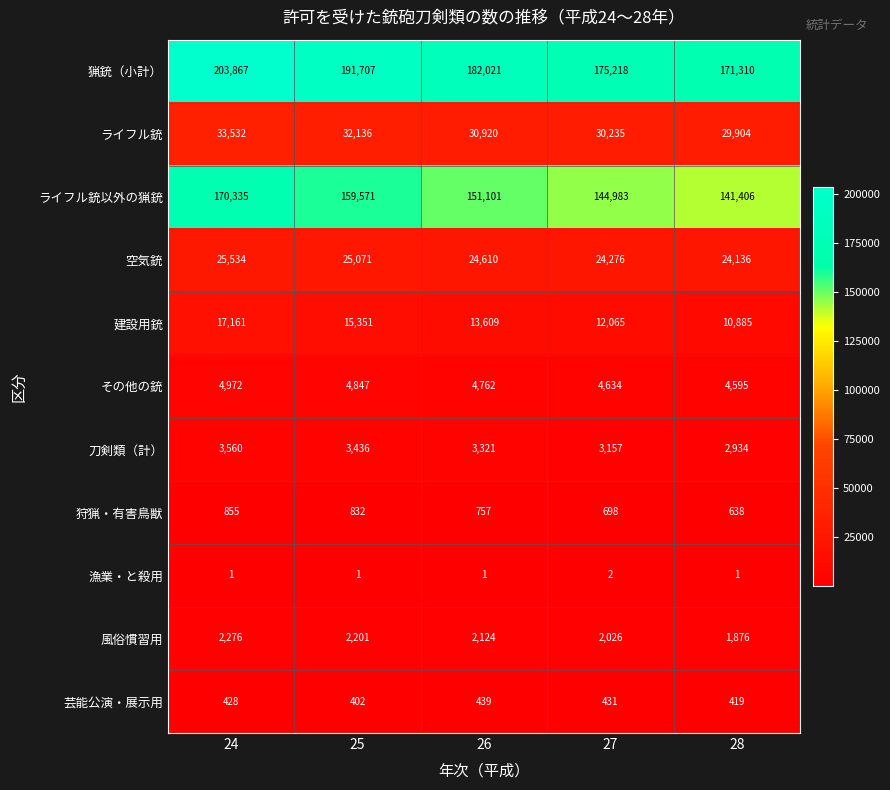

Read the 刀剣類（計） value at 28, to the nearest 50.

2950